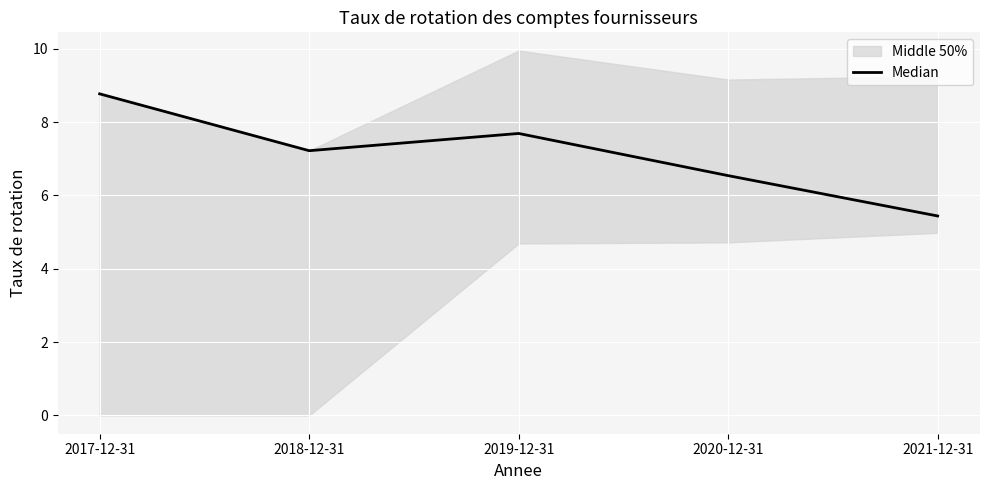

Between 2020-12-31 and 2019-12-31, which is larger?

2019-12-31